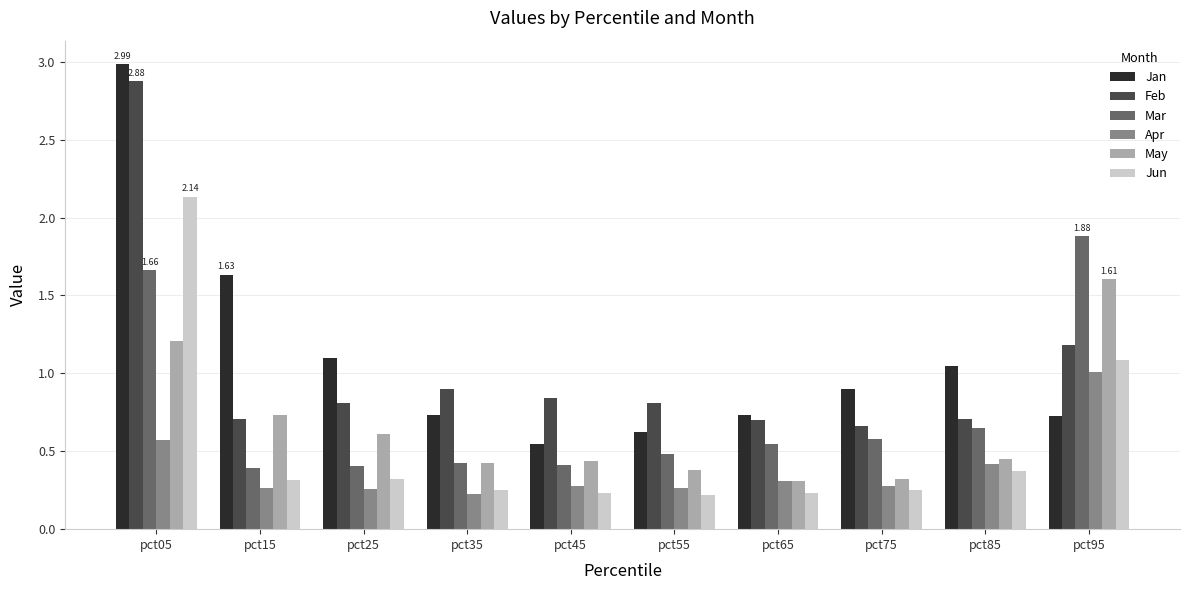

Is it true that Feb equals 0.9 at pct35?

True